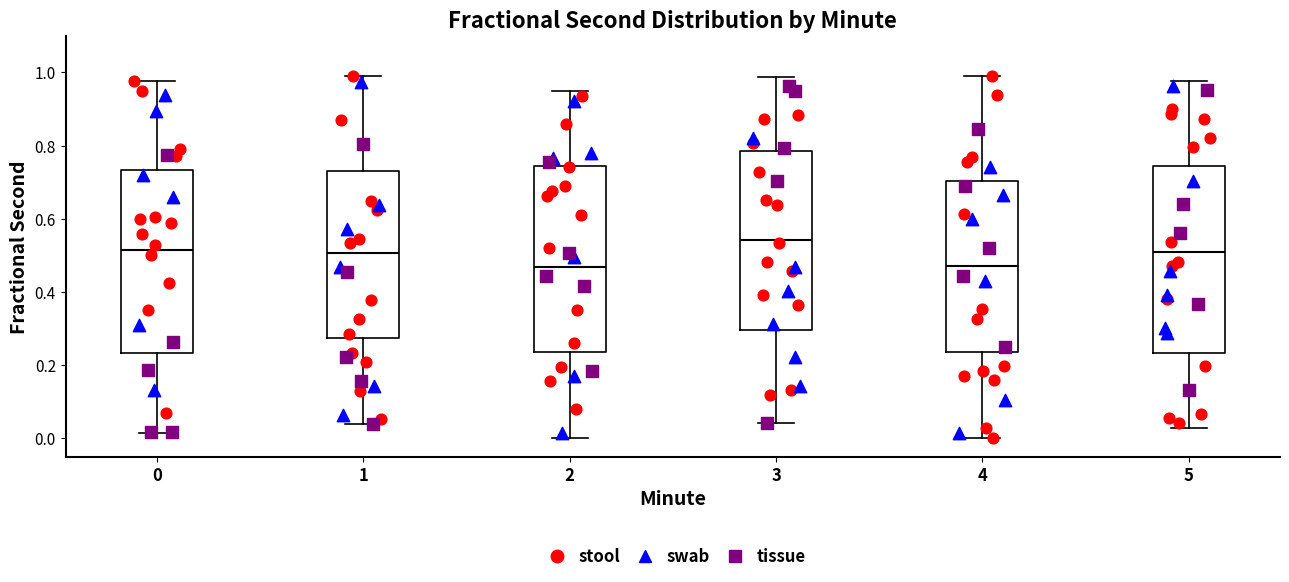

Reading left to right, read every box against the y-axis: the position of its median line, the range the box covers, and the ends of its whiskers. The values are not printed on the chart, so give them approximately, as read against the axis.

0: median 0.52, box 0.24 to 0.74, whiskers 0.02 to 0.98
1: median 0.50, box 0.28 to 0.74, whiskers 0.04 to 0.98
2: median 0.46, box 0.24 to 0.74, whiskers 0.00 to 0.94
3: median 0.54, box 0.30 to 0.78, whiskers 0.04 to 0.98
4: median 0.46, box 0.24 to 0.70, whiskers 0.00 to 0.98
5: median 0.50, box 0.24 to 0.74, whiskers 0.02 to 0.98